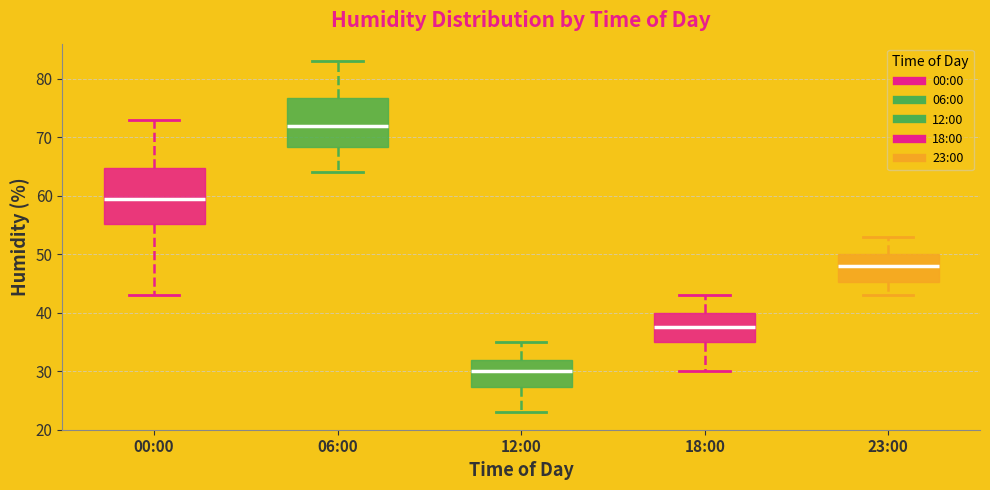

Reading left to right, read every box against the y-axis: the position of its median line, the range the box covers, and the ends of its whiskers. The values are not printed on the chart, so give them approximately, as read against the axis.

00:00: median 60, box 55 to 65, whiskers 43 to 73
06:00: median 72, box 68 to 77, whiskers 64 to 83
12:00: median 30, box 27 to 32, whiskers 23 to 35
18:00: median 38, box 35 to 40, whiskers 30 to 43
23:00: median 48, box 45 to 50, whiskers 43 to 53